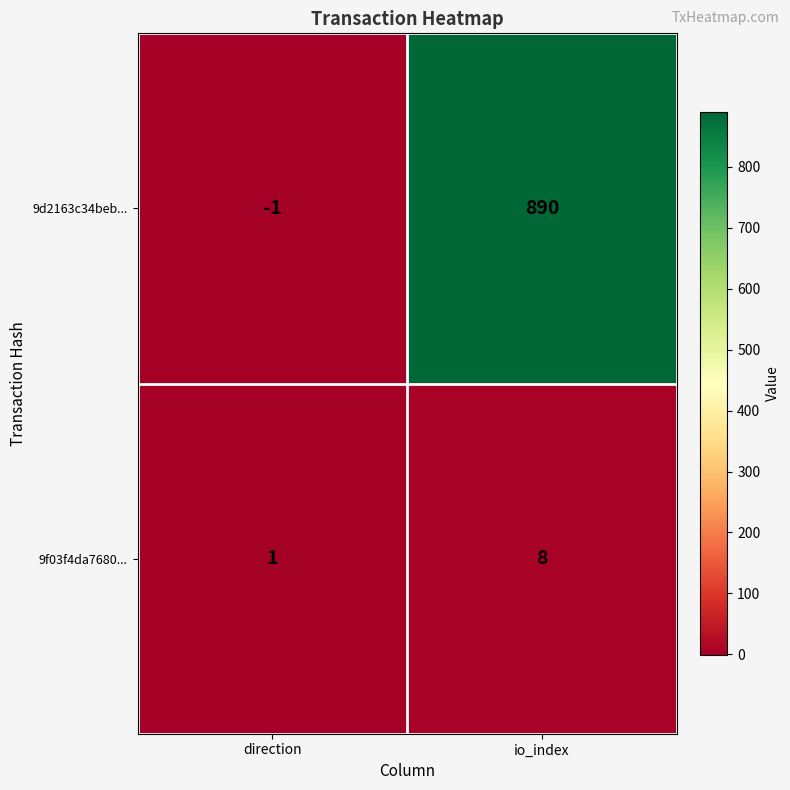

Reading right to left, extract all data points from this chart.

9d2163c34beb...: io_index=890	direction=-1
9f03f4da7680...: io_index=8	direction=1